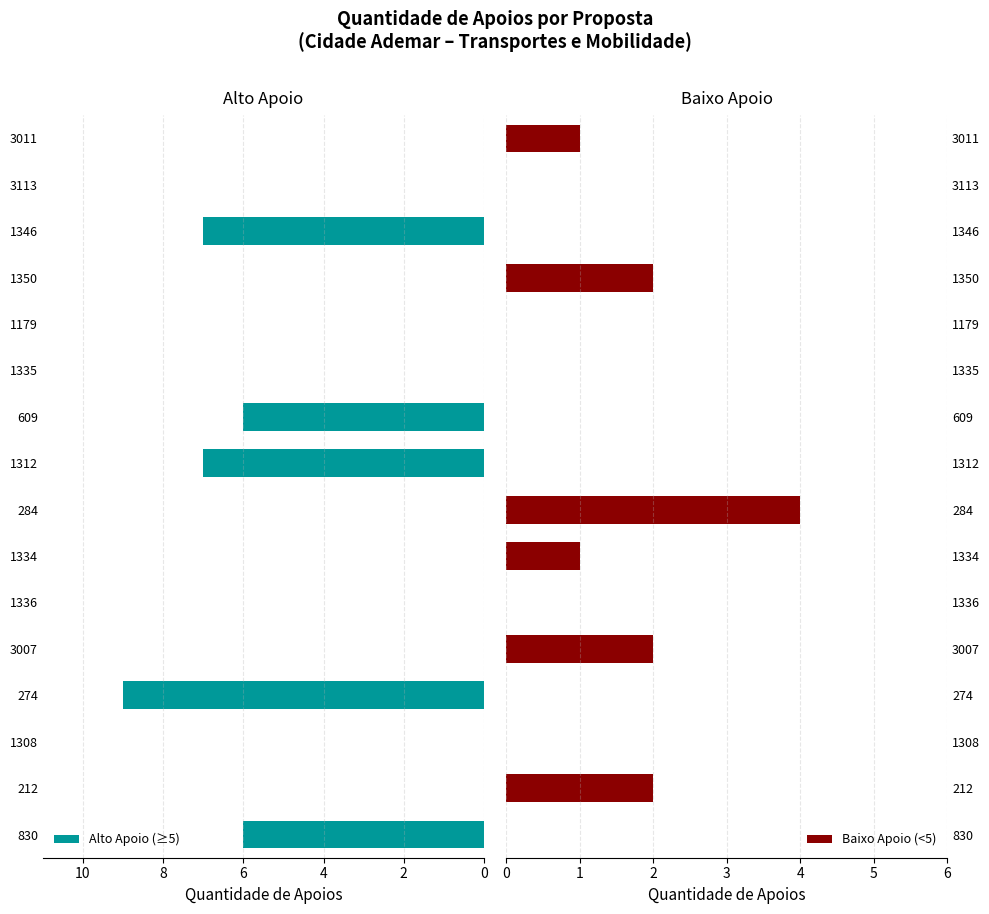

How many groups of bars are there?

16